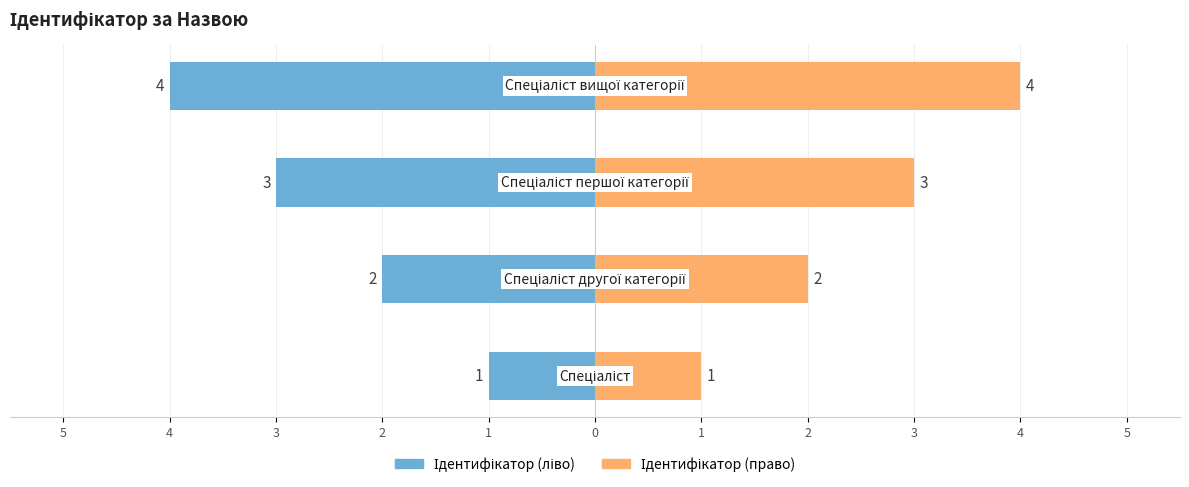

Rank the series by their average value, from highest to lowest.

Ідентифікатор (право), Ідентифікатор (ліво)